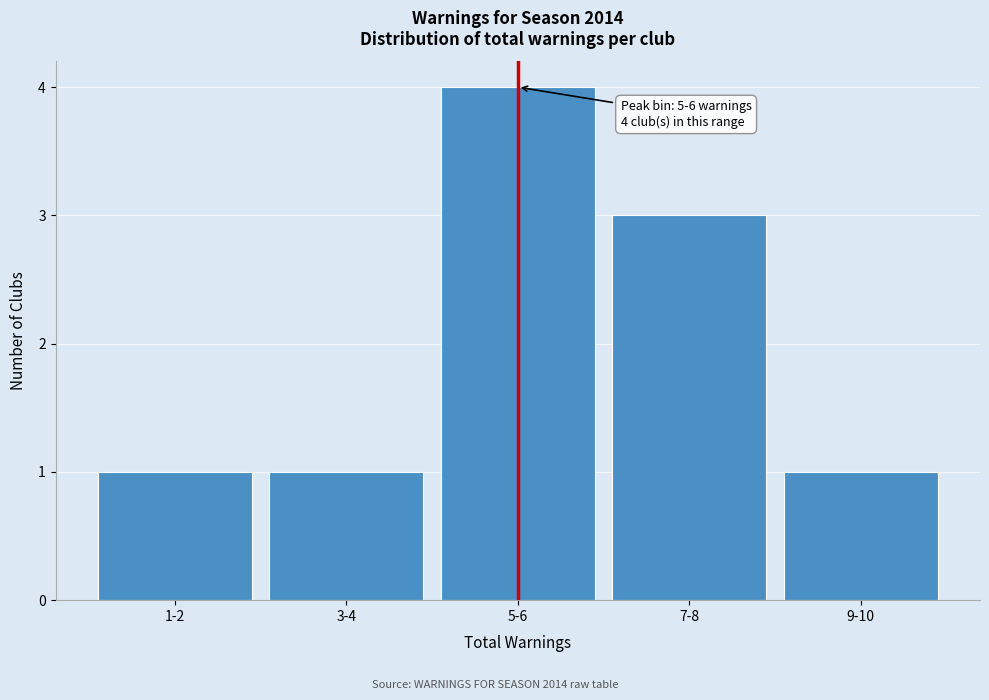

Reading left to right, extract all data points from this chart.

1	1	4	3	1